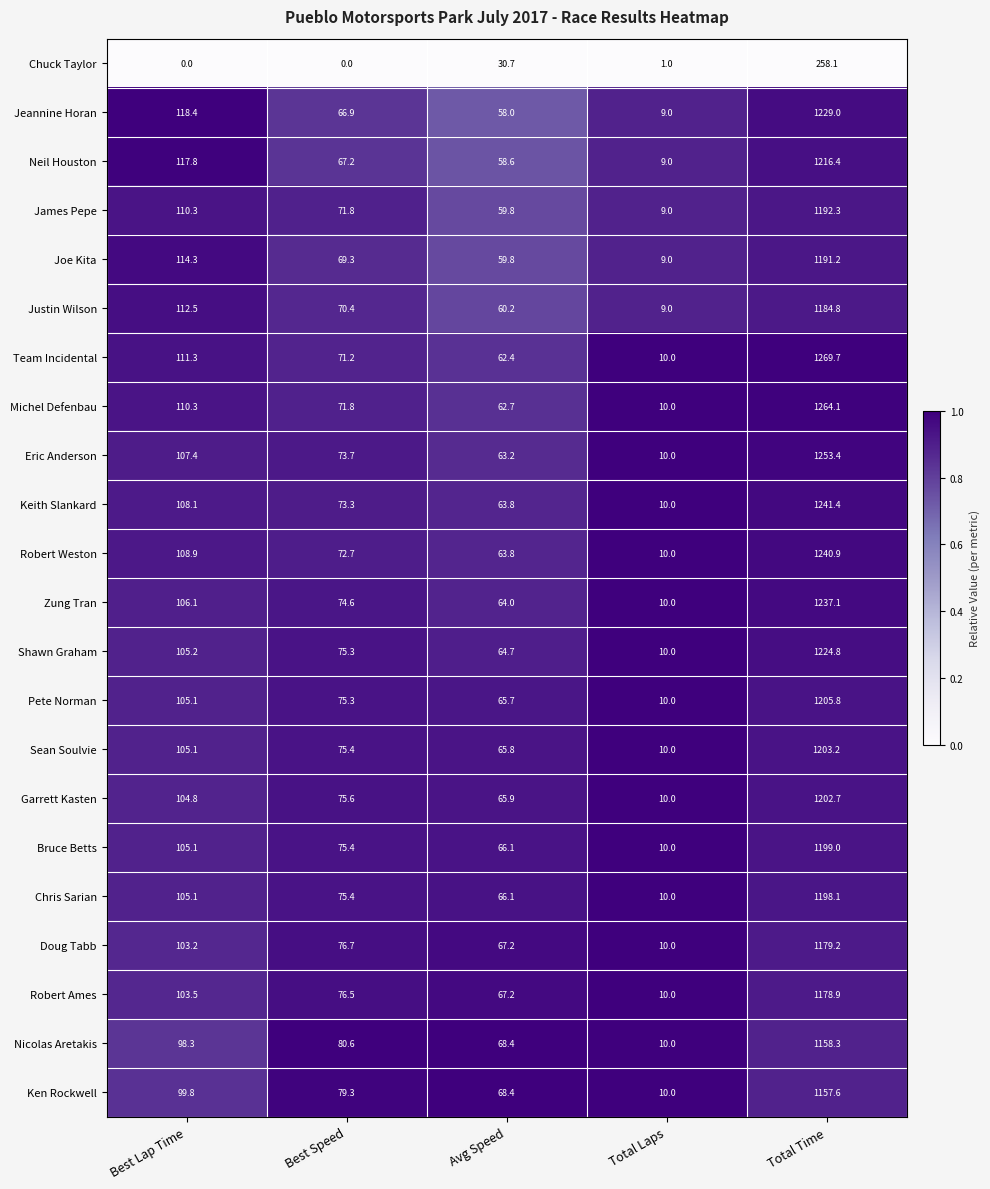

How many distinct data groups are displayed?

22